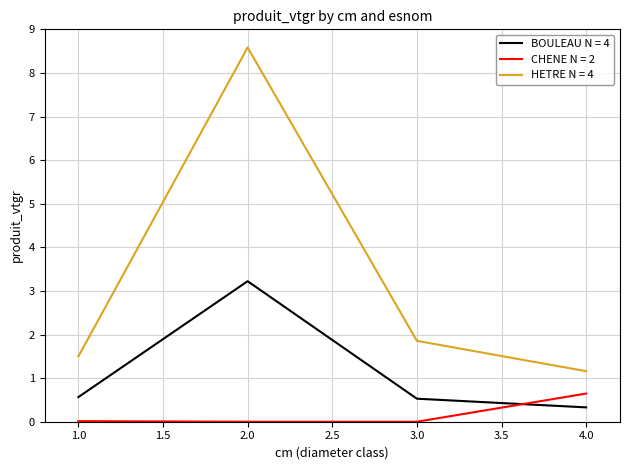

Which series has the largest total across all categories?

HETRE N = 4